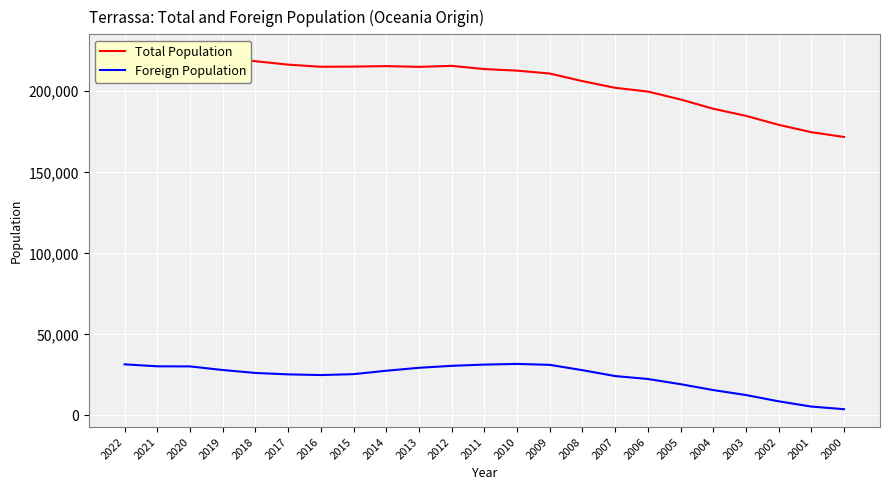

True or false: Total Population and Foreign Population intersect in this chart.

False